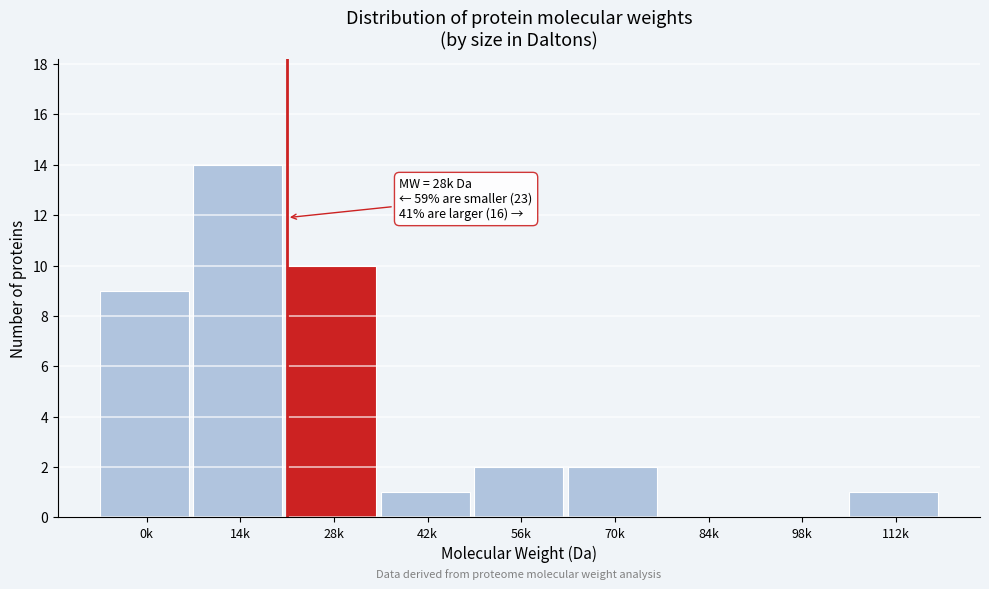

Reading right to left, extract all data points from this chart.

112k=1	98k=0	84k=0	70k=2	56k=2	42k=1	28k=10	14k=14	0k=9